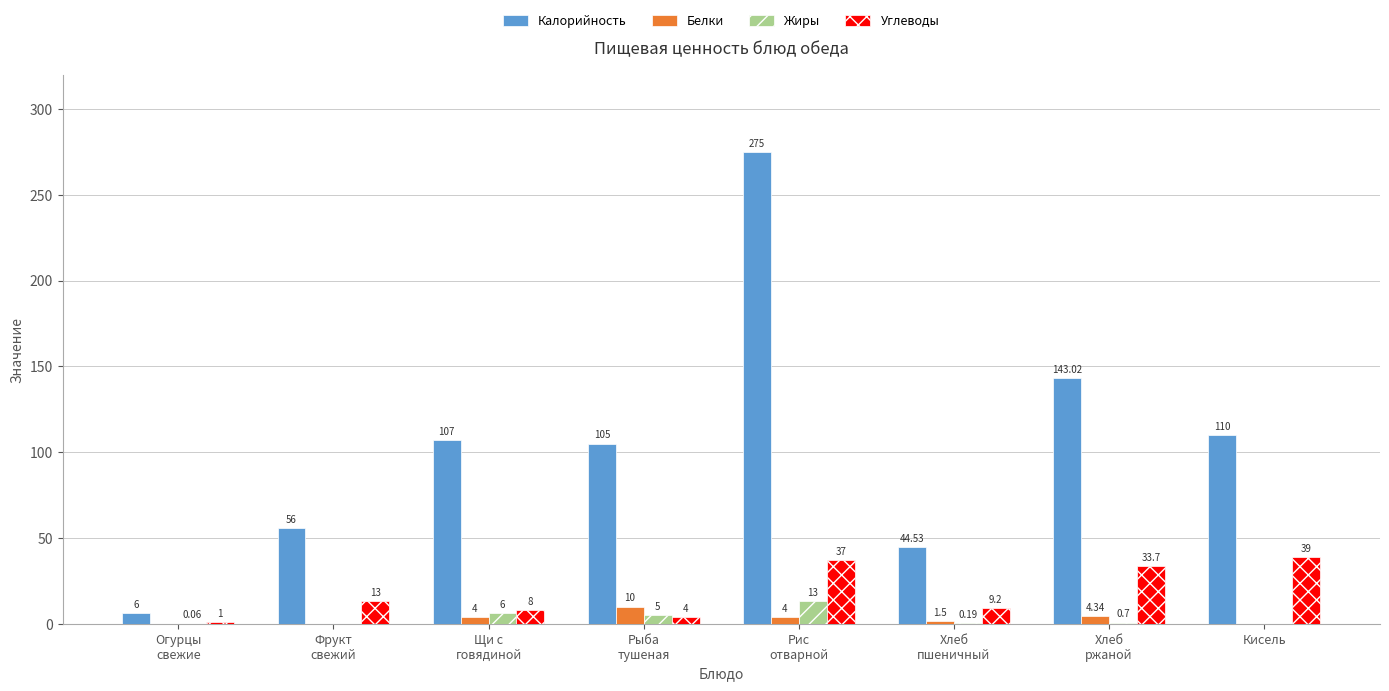

What are all the series names shown in the legend?

Калорийность, Белки, Жиры, Углеводы